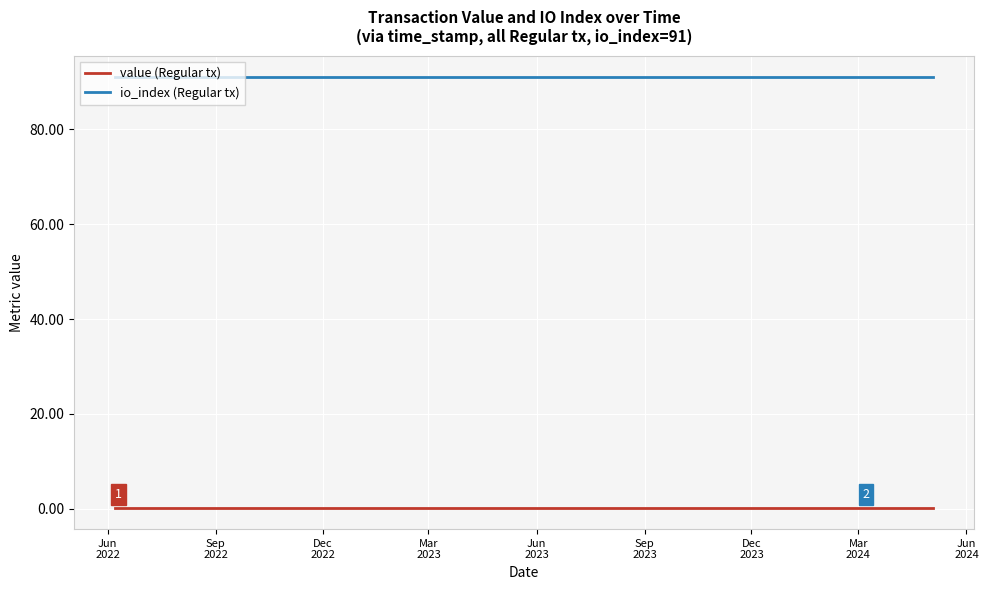

Reading left to right, list all the values displayed in this chart.

value (Regular tx): 0.2	0.2	0.2	0.2	0.2	0.2	0.2	0.2	0.2	0.2	0.2	0.2	0.2	0.2	0.2	0.2	0.2	0.2	0.2	0.2	0.2	0.2	0.2	0.2
io_index (Regular tx): 91.0	91.0	91.0	91.0	91.0	91.0	91.0	91.0	91.0	91.0	91.0	91.0	91.0	91.0	91.0	91.0	91.0	91.0	91.0	91.0	91.0	91.0	91.0	91.0